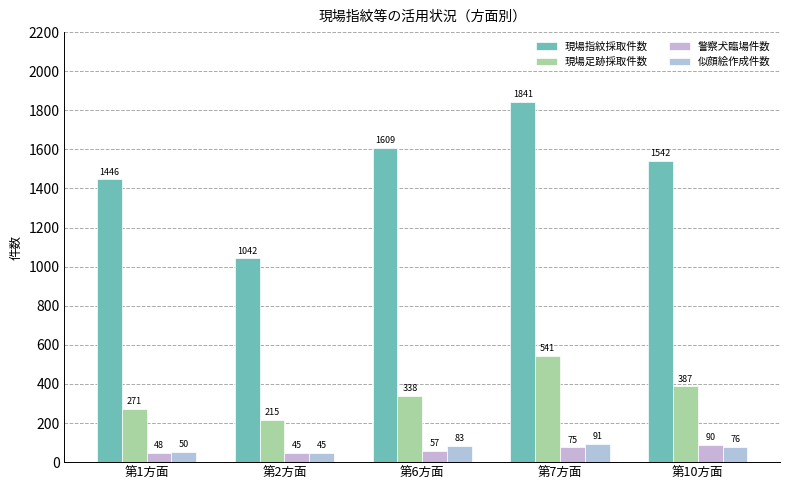

Where does the 現場指紋採取件数 series first go above 1542?

第6方面